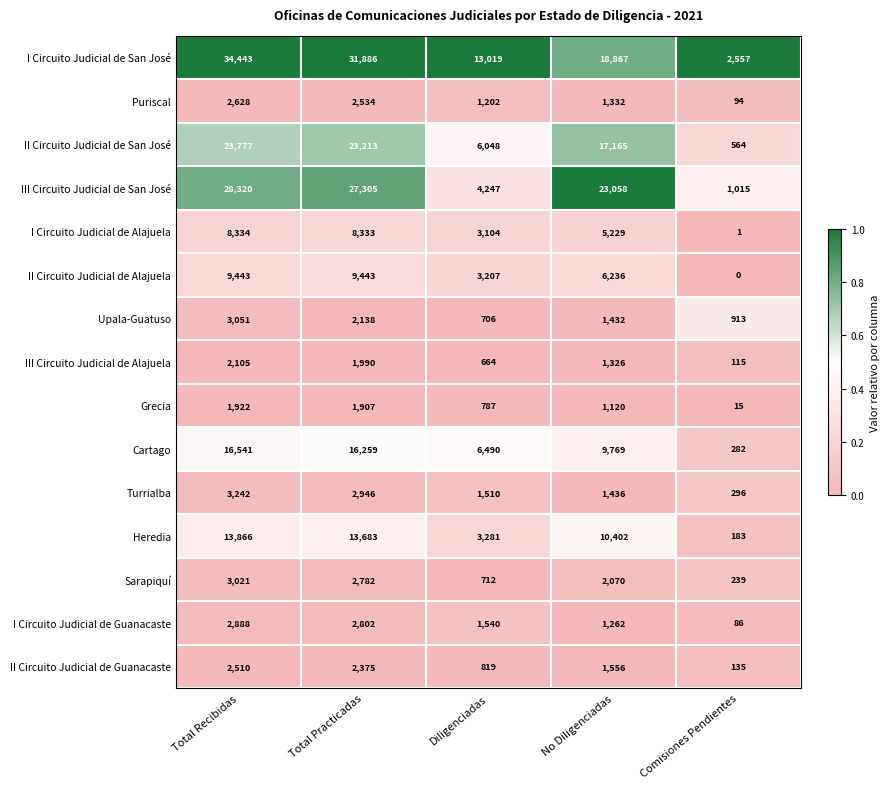

What is the highest value of the Heredia series?

13866